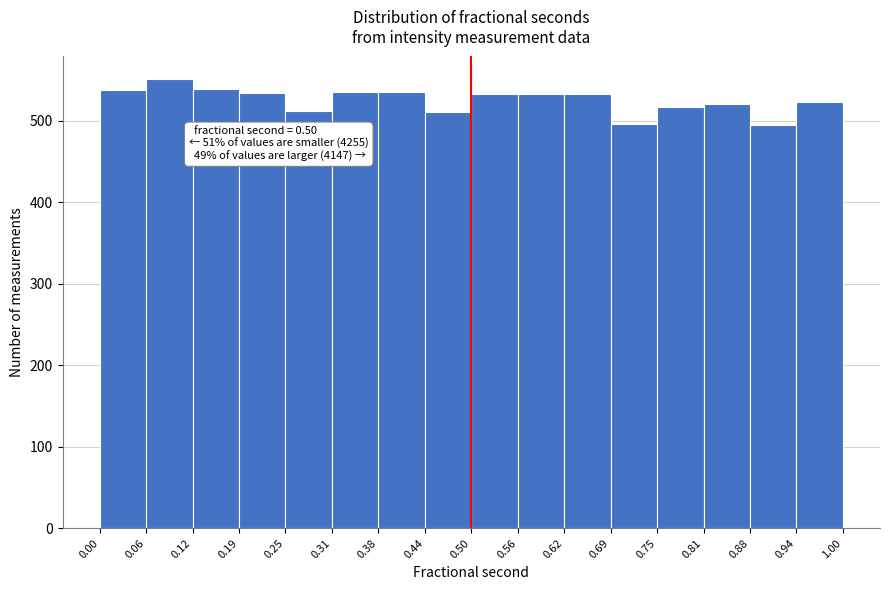

Which range on the x-axis has the tallest bar?

0.06 to 0.12